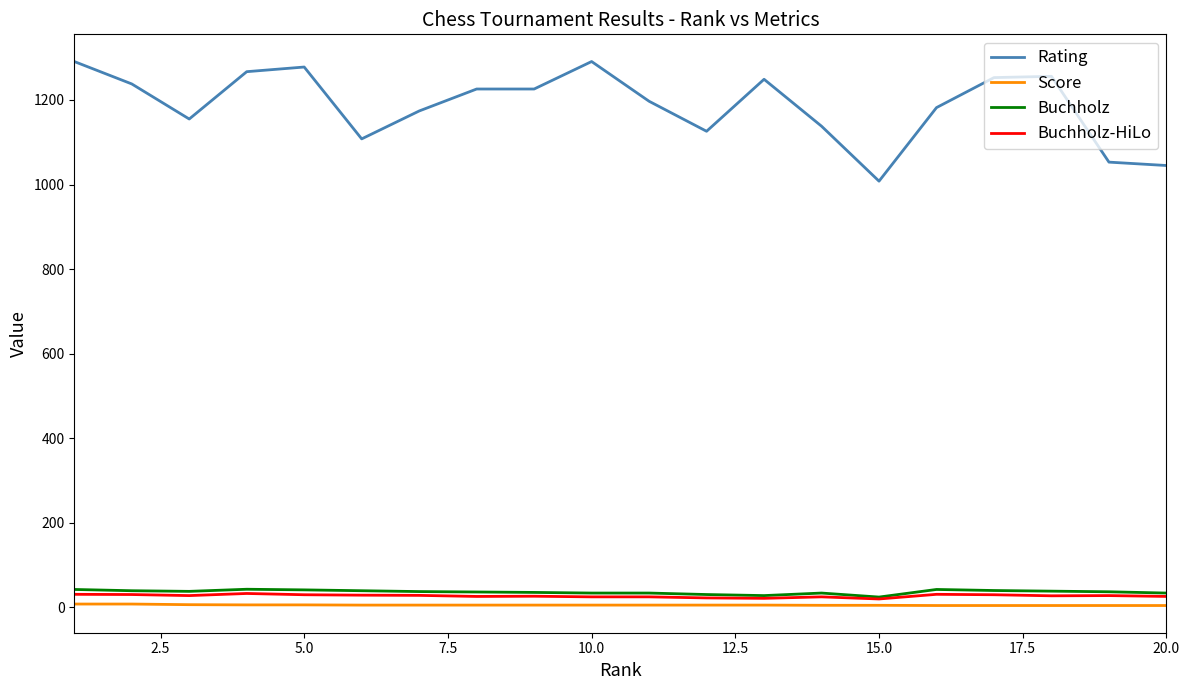

Which series has the widest spread of values?

Rating